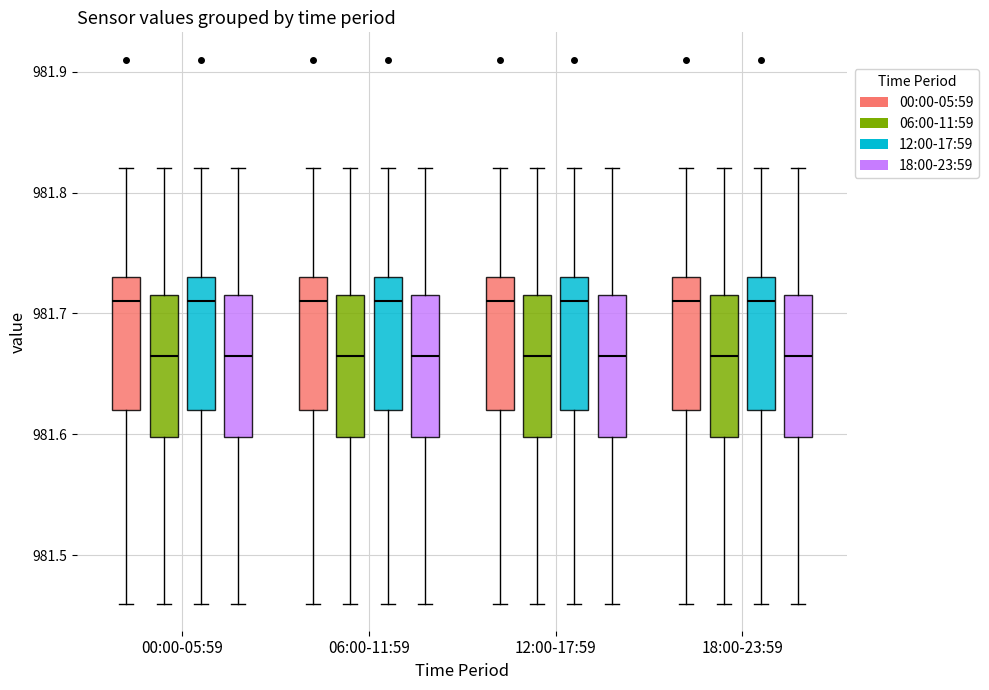

Reading left to right, read every box against the y-axis: the position of its median line, the range the box covers, and the ends of its whiskers. The values are not printed on the chart, so give them approximately, as read against the axis.

00:00-05:59 (00:00-05:59): median 981.71, box 981.62 to 981.73, whiskers 981.46 to 981.82
00:00-05:59 (06:00-11:59): median 981.67, box 981.60 to 981.72, whiskers 981.46 to 981.82
00:00-05:59 (12:00-17:59): median 981.71, box 981.62 to 981.73, whiskers 981.46 to 981.82
00:00-05:59 (18:00-23:59): median 981.67, box 981.60 to 981.72, whiskers 981.46 to 981.82
06:00-11:59 (00:00-05:59): median 981.71, box 981.62 to 981.73, whiskers 981.46 to 981.82
06:00-11:59 (06:00-11:59): median 981.67, box 981.60 to 981.72, whiskers 981.46 to 981.82
06:00-11:59 (12:00-17:59): median 981.71, box 981.62 to 981.73, whiskers 981.46 to 981.82
06:00-11:59 (18:00-23:59): median 981.67, box 981.60 to 981.72, whiskers 981.46 to 981.82
12:00-17:59 (00:00-05:59): median 981.71, box 981.62 to 981.73, whiskers 981.46 to 981.82
12:00-17:59 (06:00-11:59): median 981.67, box 981.60 to 981.72, whiskers 981.46 to 981.82
12:00-17:59 (12:00-17:59): median 981.71, box 981.62 to 981.73, whiskers 981.46 to 981.82
12:00-17:59 (18:00-23:59): median 981.67, box 981.60 to 981.72, whiskers 981.46 to 981.82
18:00-23:59 (00:00-05:59): median 981.71, box 981.62 to 981.73, whiskers 981.46 to 981.82
18:00-23:59 (06:00-11:59): median 981.67, box 981.60 to 981.72, whiskers 981.46 to 981.82
18:00-23:59 (12:00-17:59): median 981.71, box 981.62 to 981.73, whiskers 981.46 to 981.82
18:00-23:59 (18:00-23:59): median 981.67, box 981.60 to 981.72, whiskers 981.46 to 981.82